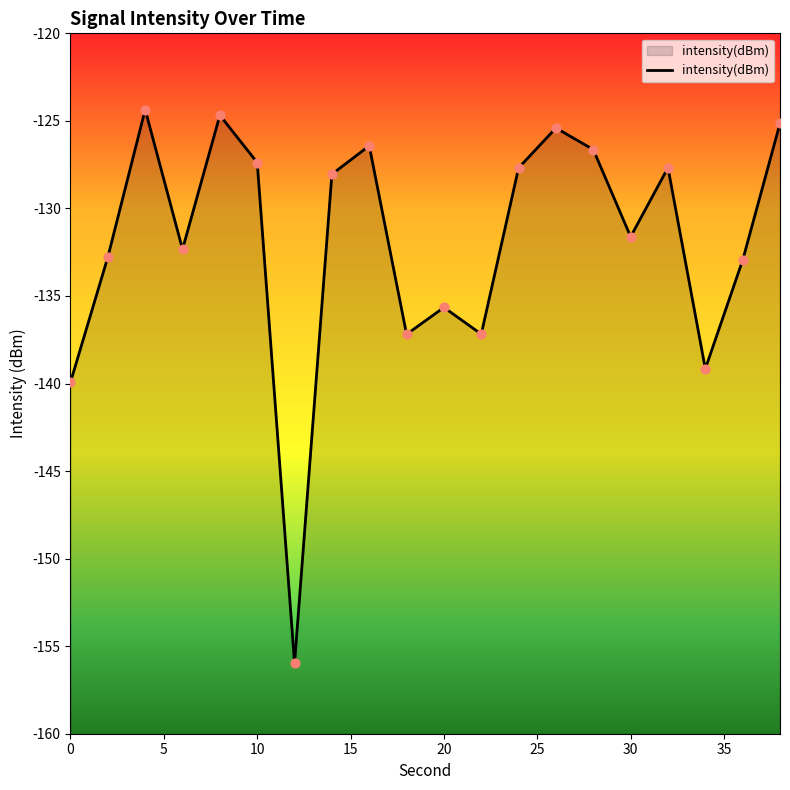

Which has a higher value, 34 or 6?

6